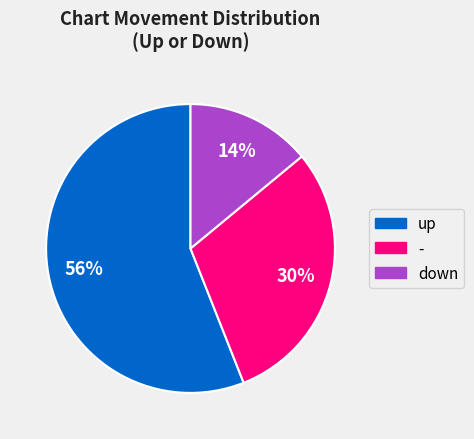

Is the sum of up and down greater than half?

Yes